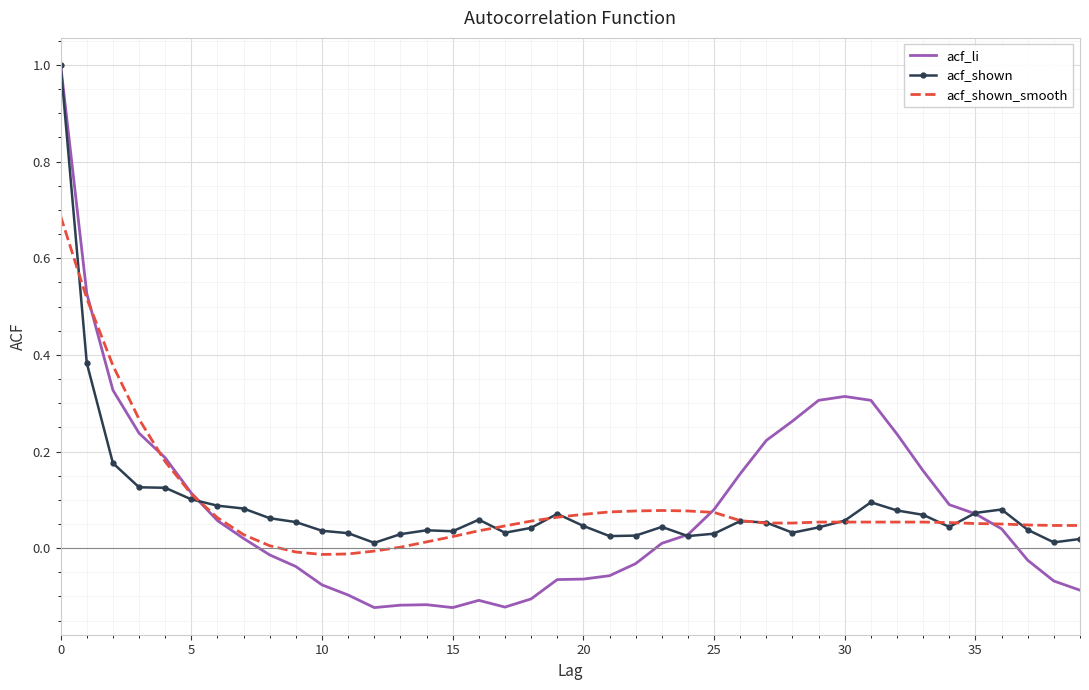

Which series has the largest range (max minus min)?

acf_li